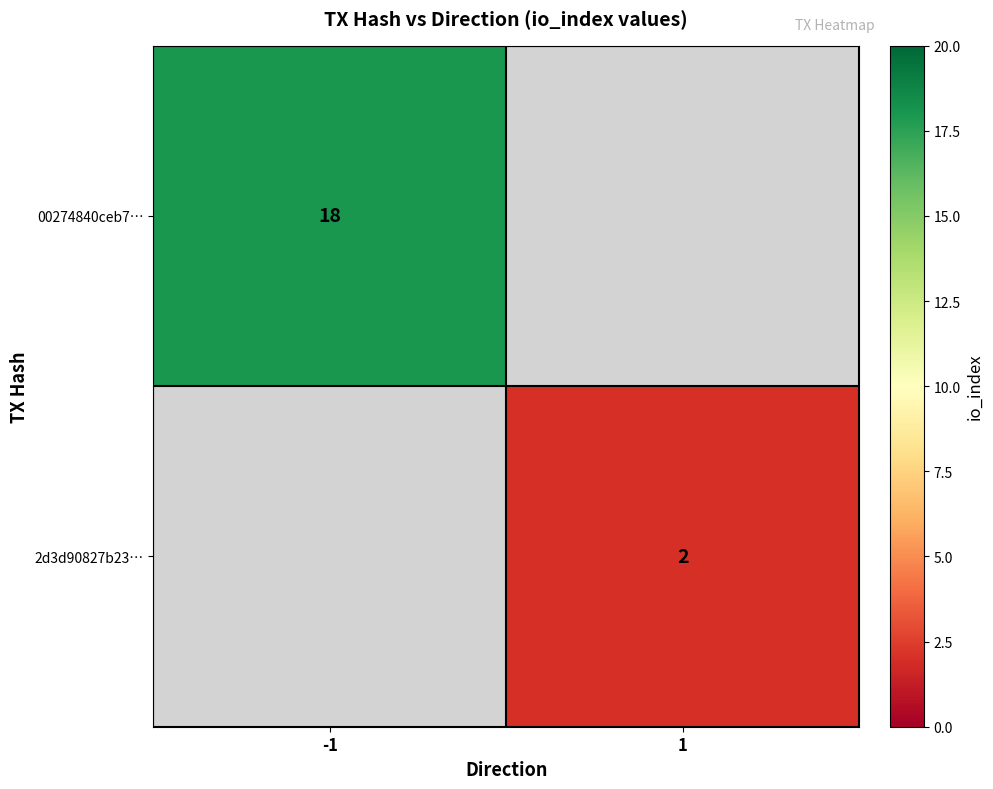

The 2d3d90827b23… series shows 2 at 1. True or false?

True